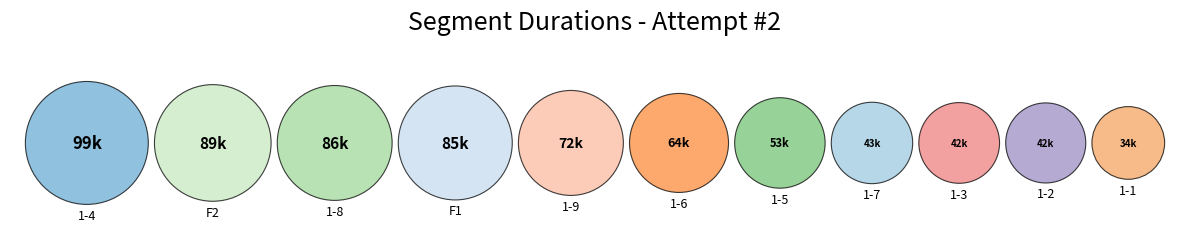

To the nearest percent, what is the combined percentage of 1-5 and 1-8?

20%